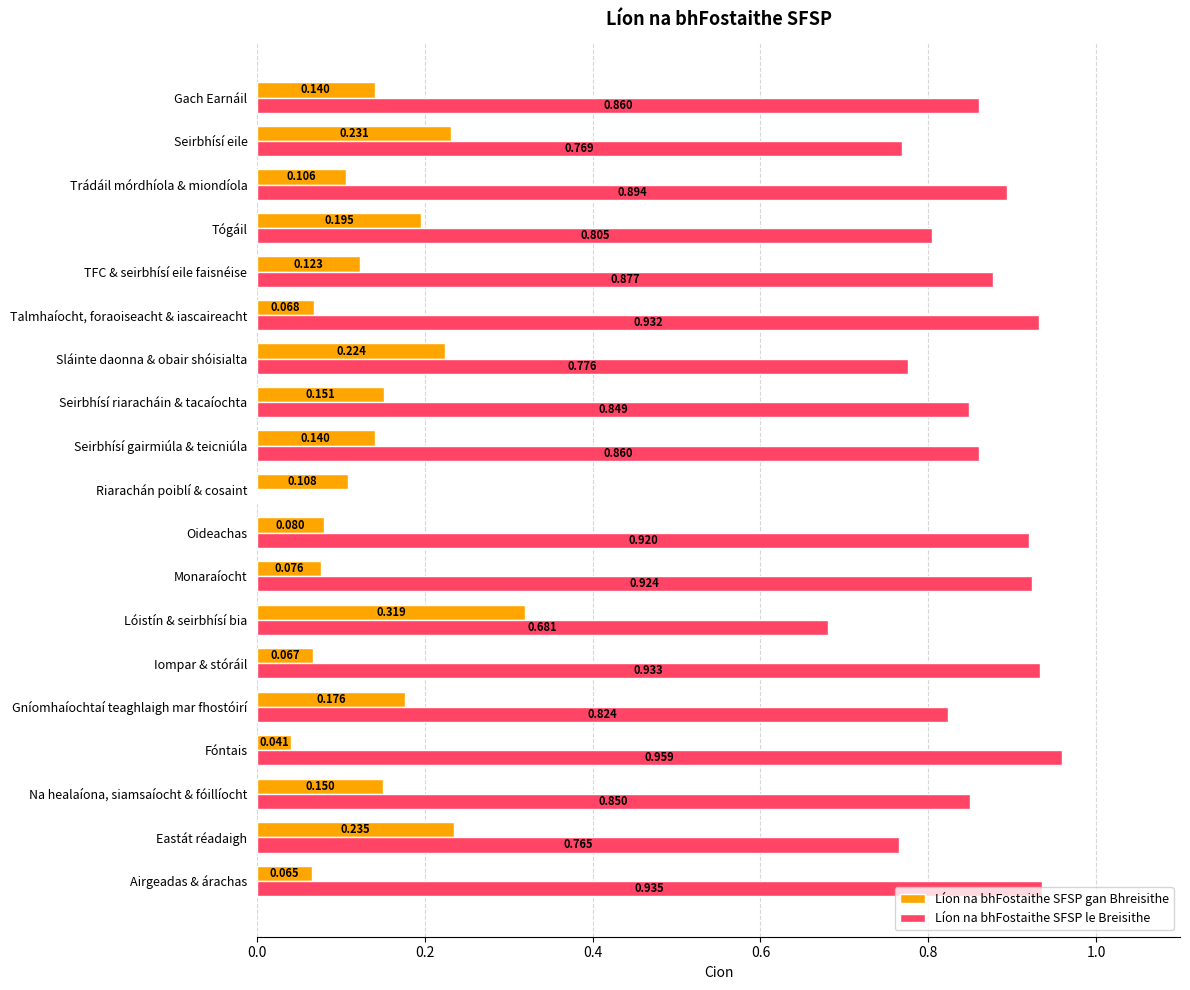

Which category has the highest value across all series?

Fóntais